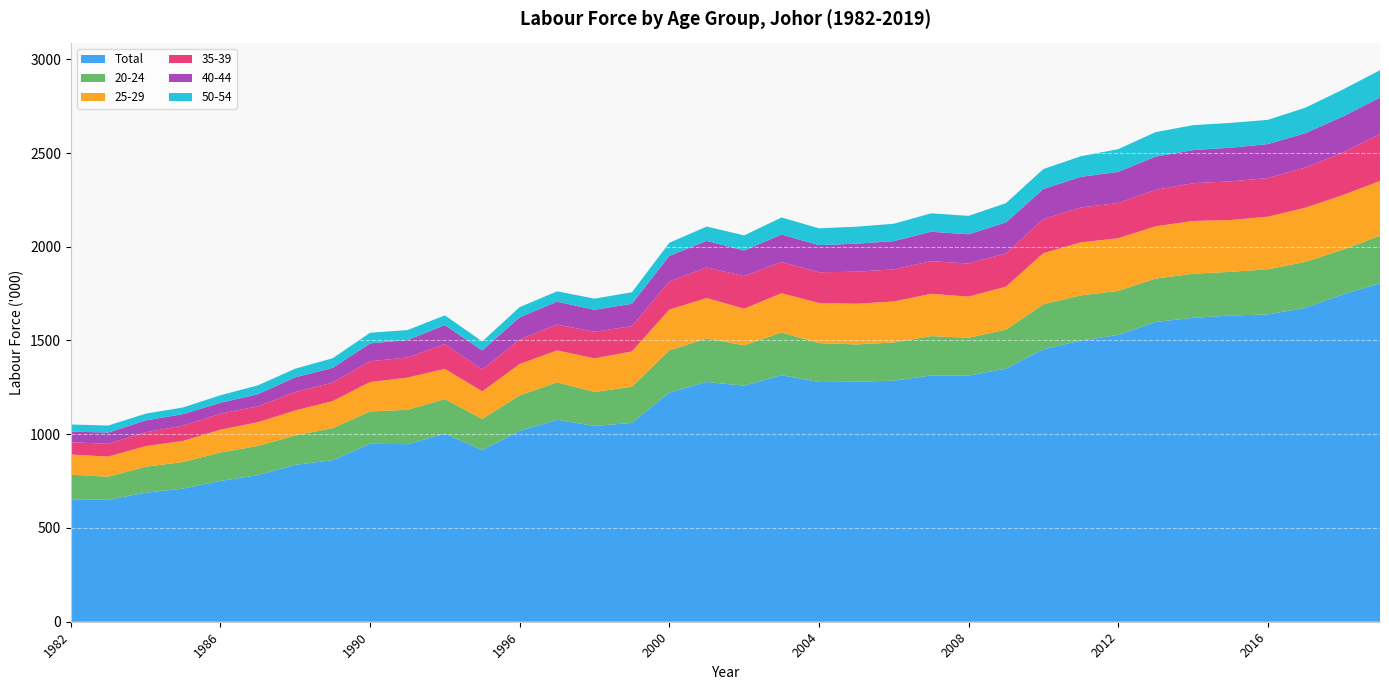

Reading left to right, extract all data points from this chart.

Total: 653.1	650.9	688.2	710.4	751.2	781.8	837.0	861.8	949.1	947.1	1003.0	915.4	1018.4	1076.9	1044.3	1060.4	1222.4	1279.0	1259.0	1315.3	1278.8	1280.0	1285.8	1313.6	1313.1	1350.0	1453.5	1499.9	1529.4	1598.9	1621.1	1633.2	1639.1	1673.8	1745.1	1805.7
20-24: 130.9	122.7	138.5	141.5	151.5	155.8	156.5	170.9	172.5	183.0	184.6	165.9	189.3	199.5	181.3	192.9	225.1	231.9	215.2	227.1	207.2	199.0	203.5	209.8	201.3	207.8	239.4	240.7	235.3	231.3	235.0	232.9	240.5	245.1	238.8	252.6
25-29: 107.6	107.4	109.9	112.6	121.8	126.5	133.4	144.2	156.9	172.1	161.0	147.2	166.9	170.8	179.2	188.2	217.2	215.5	195.4	209.6	214.1	217.1	218.8	225.6	219.6	229.5	272.8	282.9	280.6	278.9	281.6	276.6	280.8	288.9	291.2	292.9
35-39: 65.8	68.4	73.7	81.2	85.4	84.7	98.1	99.0	110.7	107.2	132.0	117.3	131.1	137.9	141.8	134.8	150.0	163.4	173.8	166.7	163.8	170.8	171.1	174.1	176.5	177.4	182.3	185.7	188.0	194.3	201.3	206.1	206.0	214.4	226.6	249.1
40-44: 56.3	60.0	63.2	61.7	58.1	64.7	78.7	78.2	95.3	93.0	101.4	101.3	118.1	122.1	117.2	119.6	136.2	141.6	136.6	146.8	144.9	149.4	150.9	156.9	156.1	164.9	160.2	163.8	166.0	177.6	176.3	179.5	181.1	183.3	192.3	195.6
50-54: 38.3	37.0	36.3	35.6	40.1	47.1	46.1	51.3	56.6	53.3	52.1	48.0	54.5	54.9	59.5	61.4	70.4	76.4	80.7	90.6	89.7	90.7	92.6	98.4	98.1	103.0	106.3	109.7	121.2	130.3	133.2	132.2	129.4	135.8	143.9	145.8